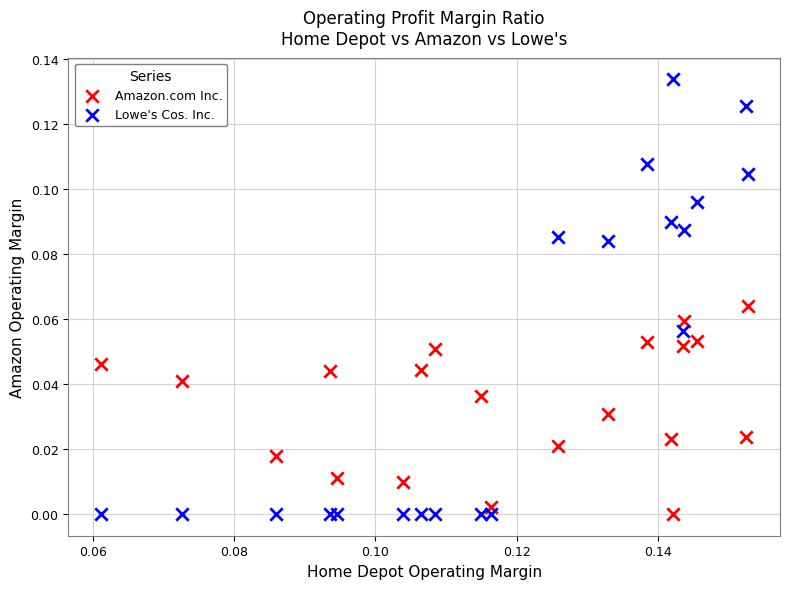

Which series has the largest Y range (max minus min)?

Lowe's Cos. Inc.